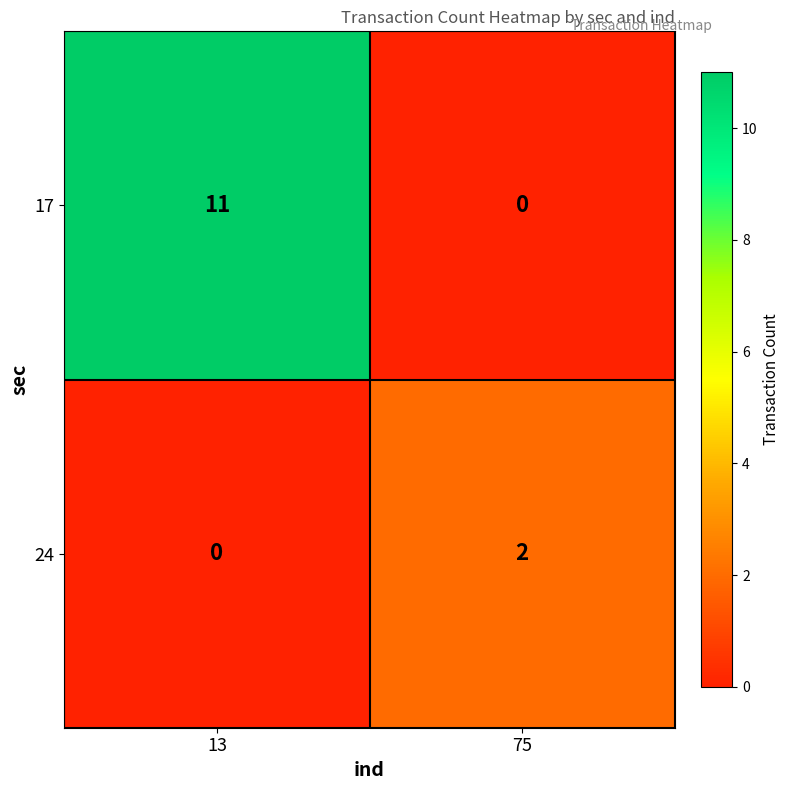

At 75, list the series in order from largest to smallest.

24, 17